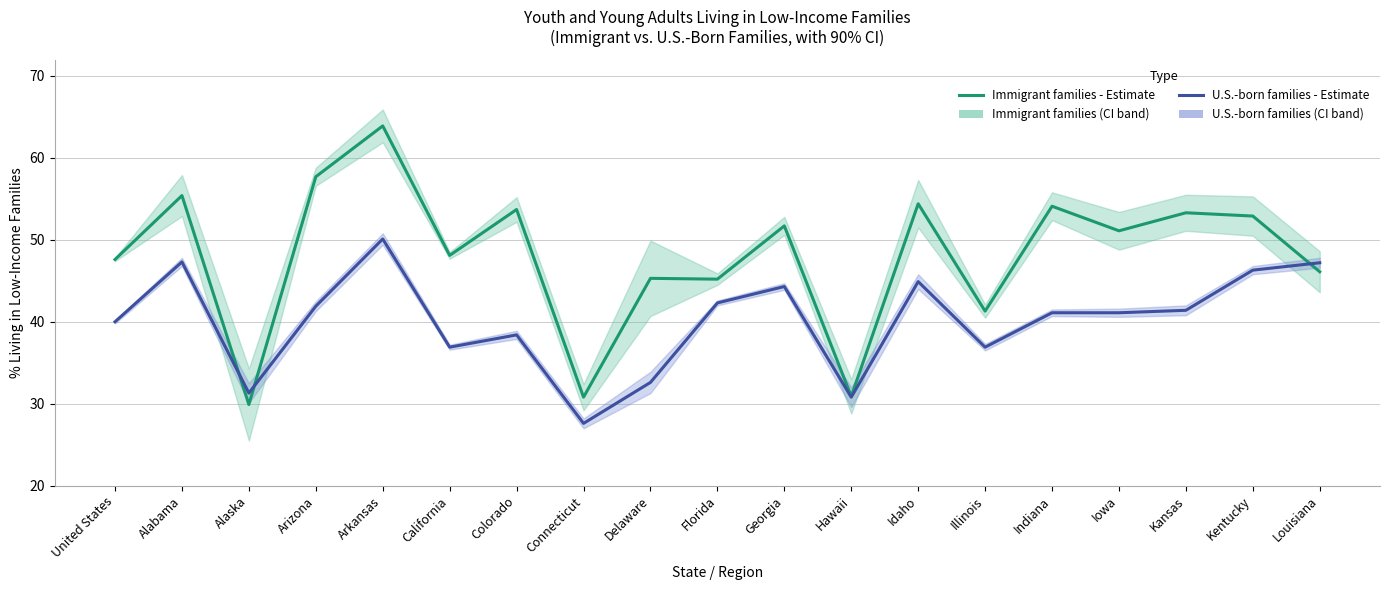

What is the difference between the highest and lowest values at Kentucky?

6.6